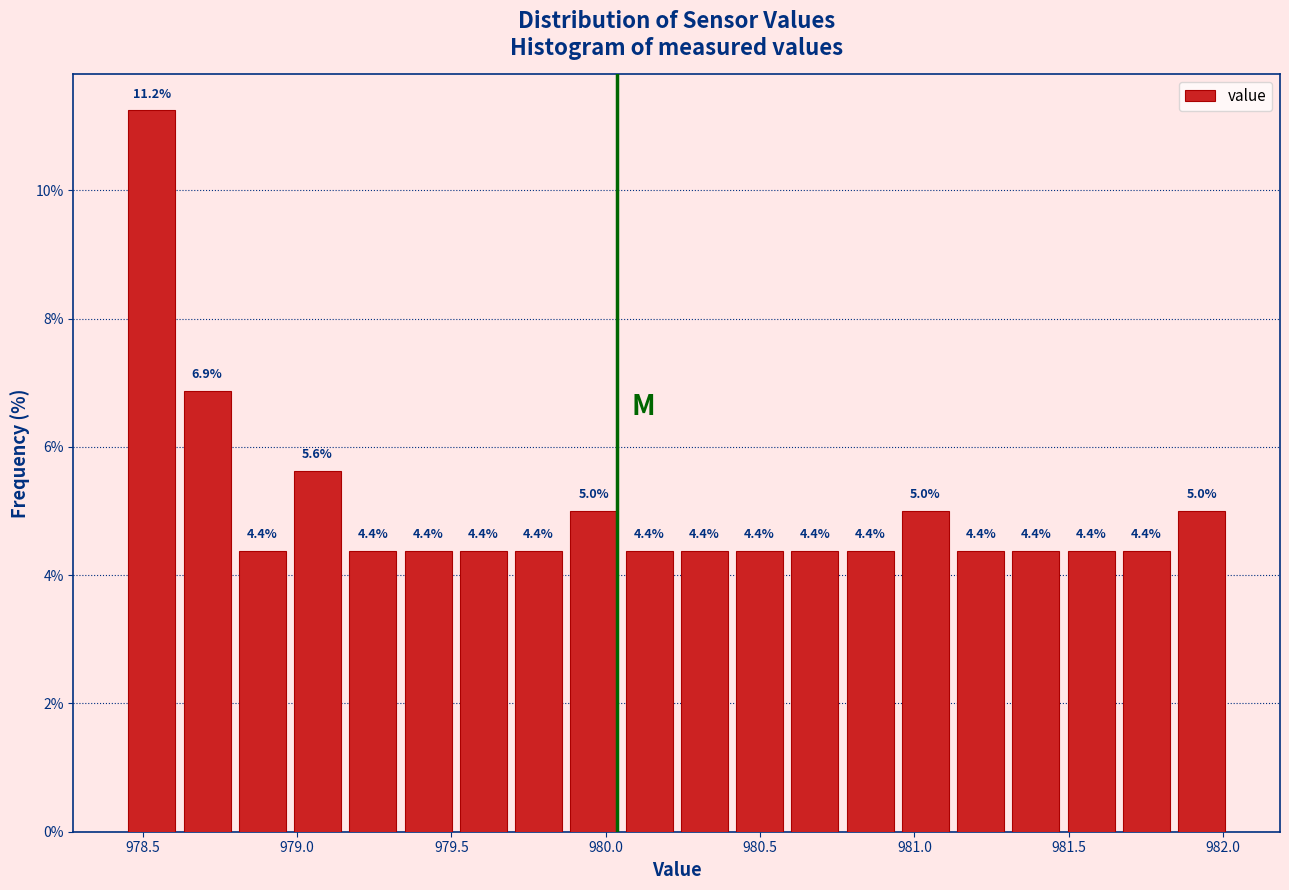

Read against the x-axis, roughly where is the centre of the tallest bar?

978.55